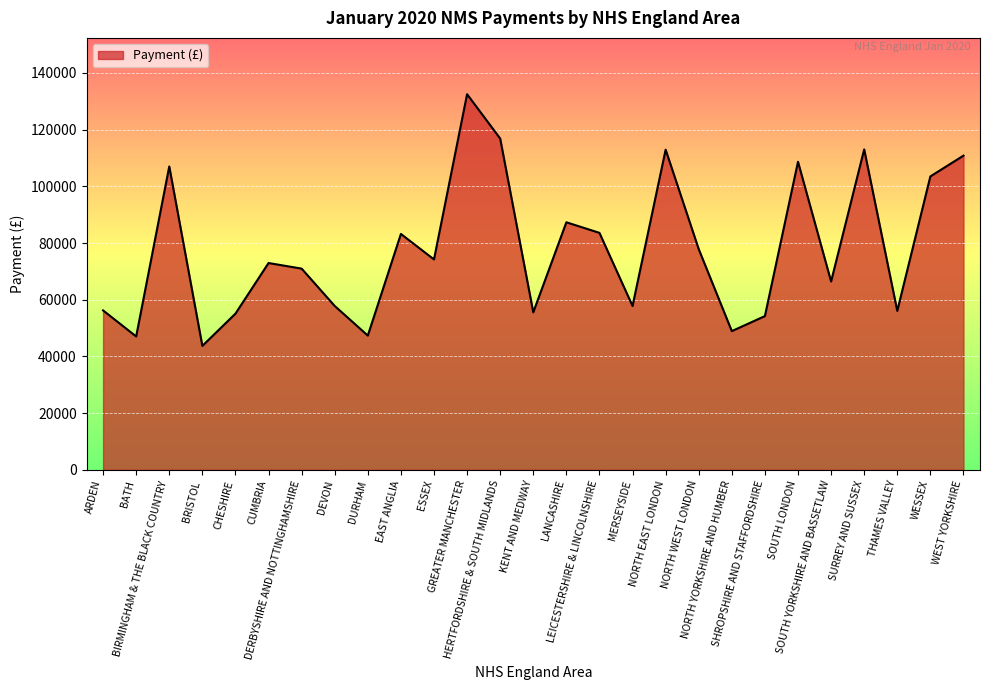

At which category does the data reach its first local valley?

BATH